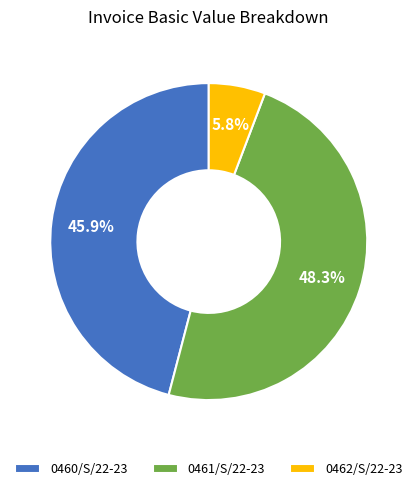

What percentage is the 0462/S/22-23 slice, to the nearest percent?

6%